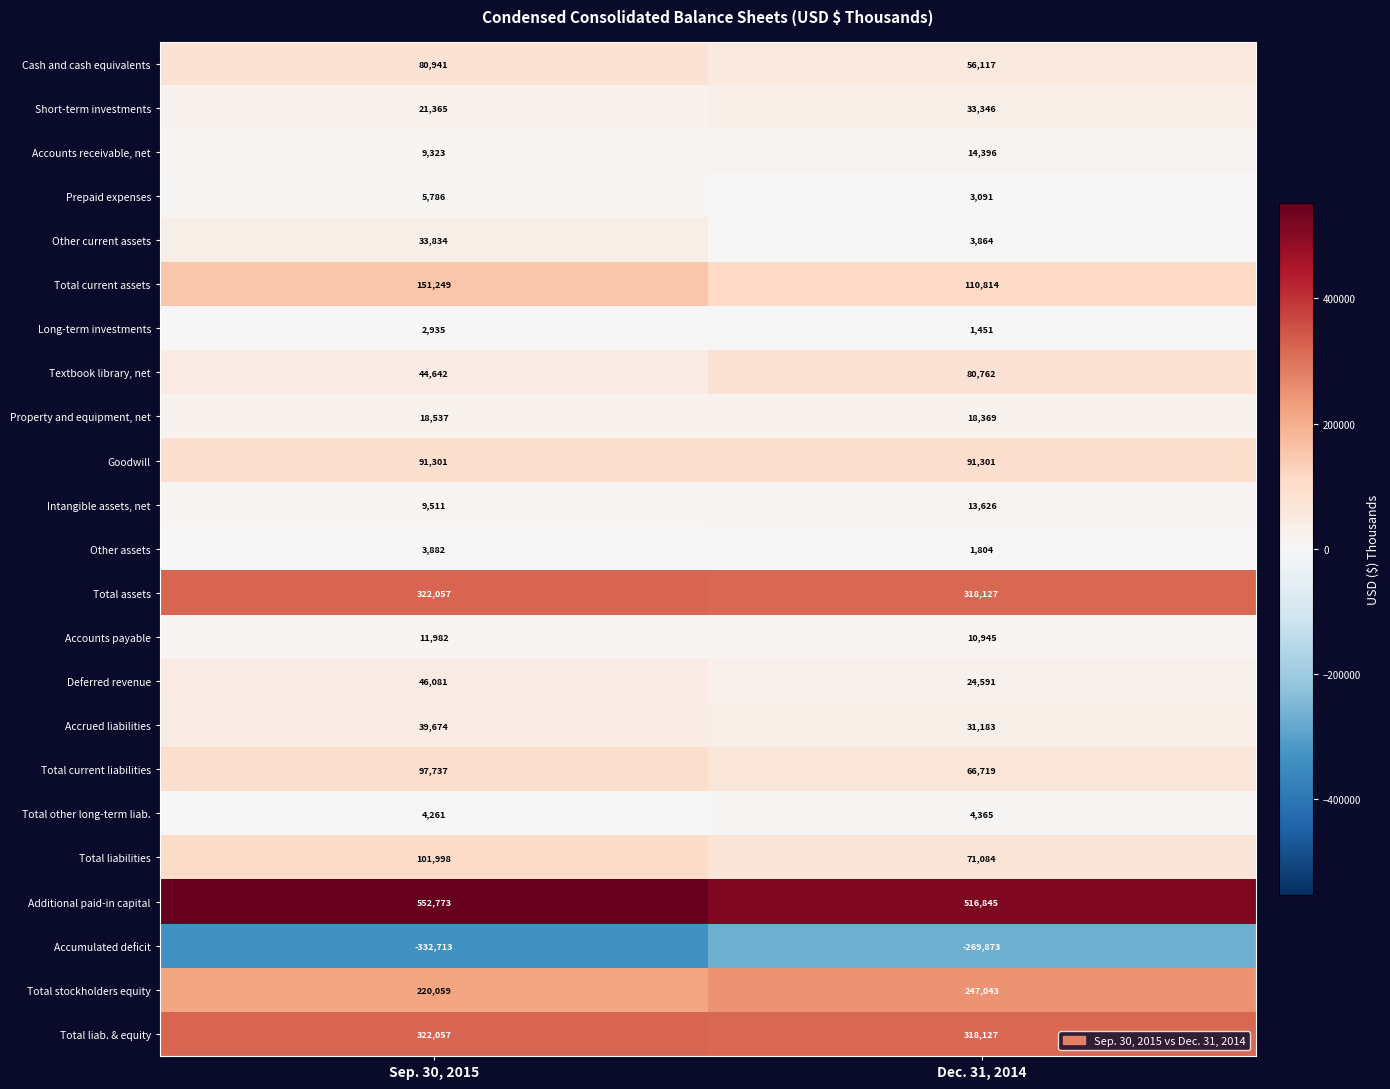

What is the minimum value shown in the chart?

-332713